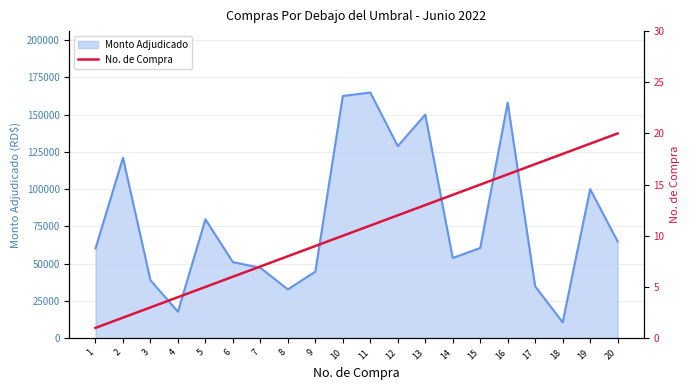

The value of Monto Adjudicado at 1 is 105360.8. True or false?

False